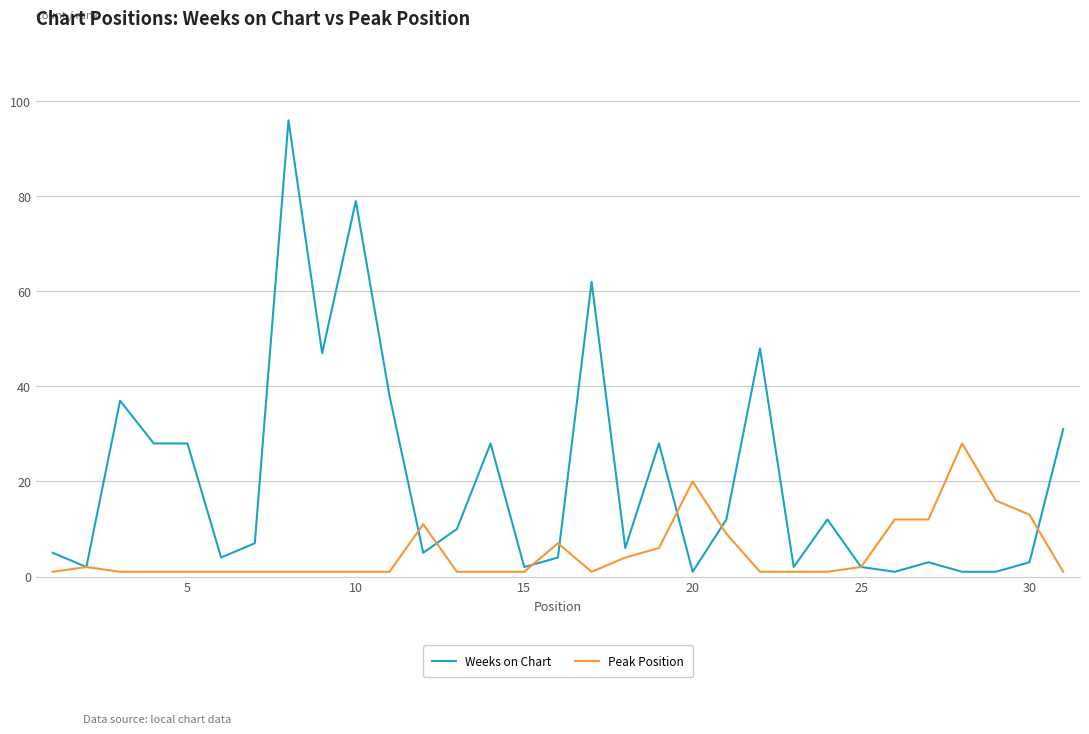

What is the average value of the Weeks on Chart series?

20